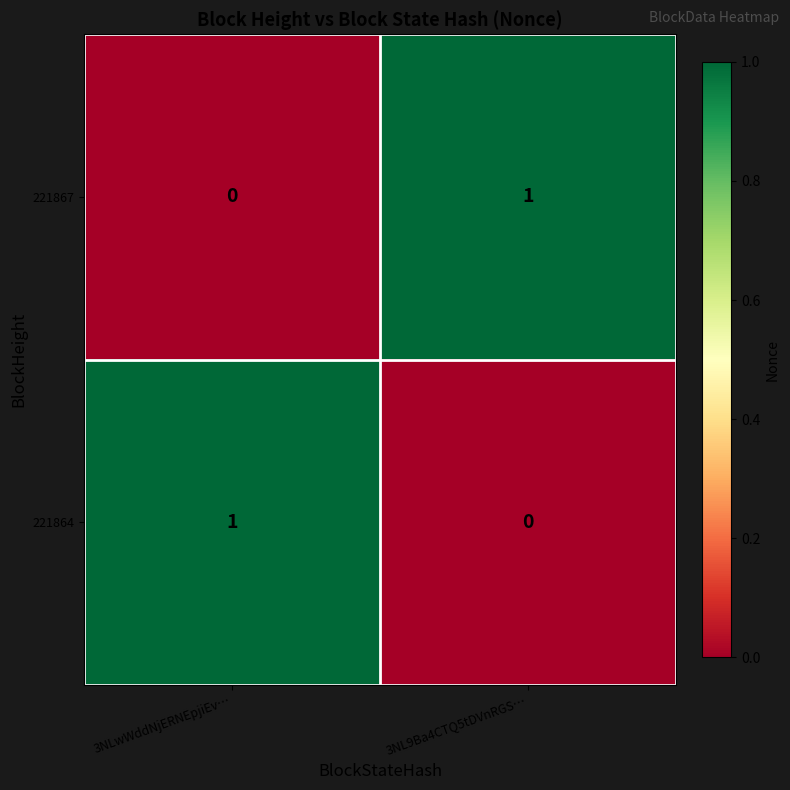

Rank the series at 3NL9Ba4CTQ5tDVnRGS… from lowest to highest value.

221864, 221867